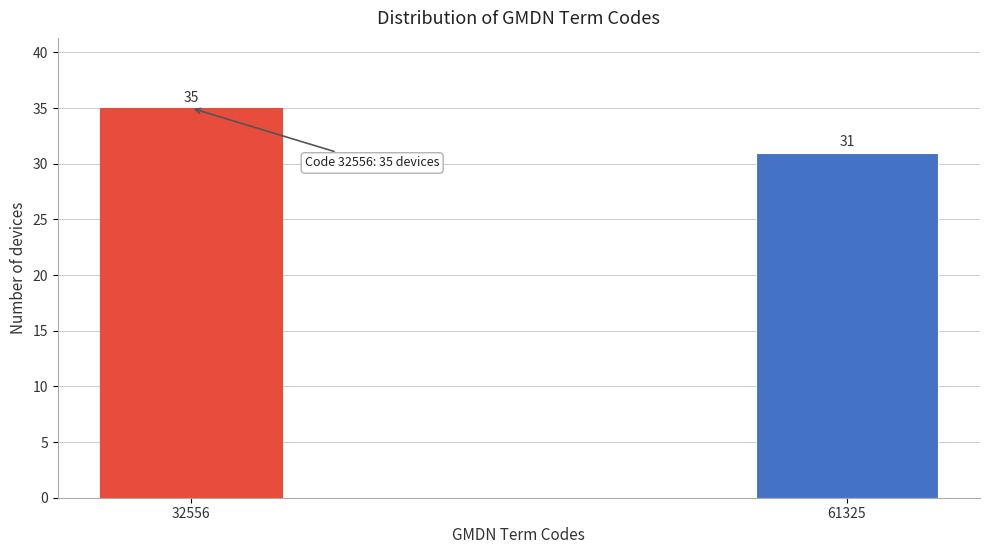

Reading left to right, list all the values displayed in this chart.

35	31